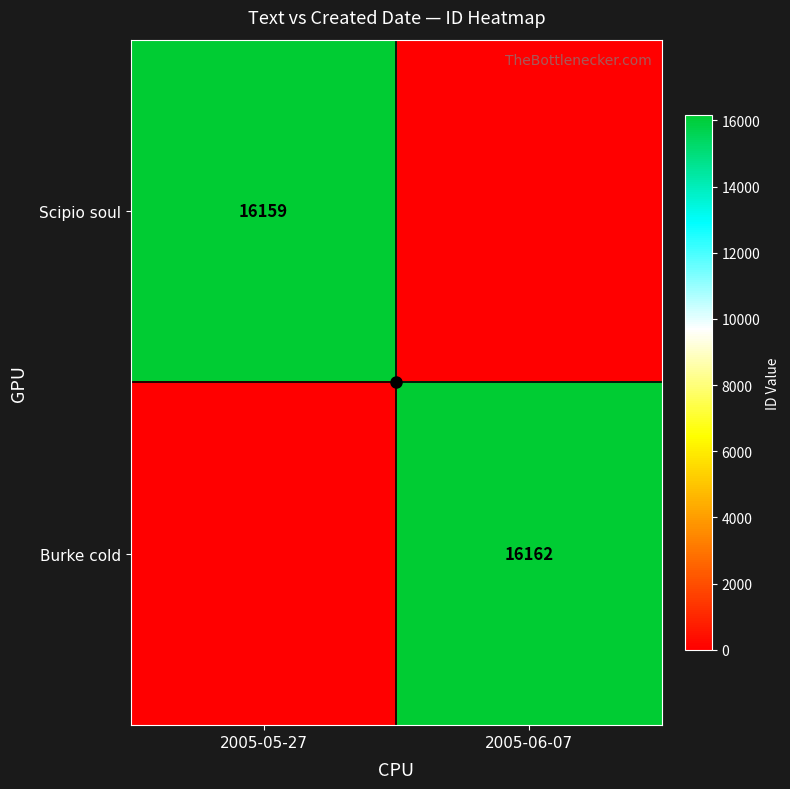

What is the difference between the Scipio soul values at 2005-05-27 and 2005-06-07?

16159